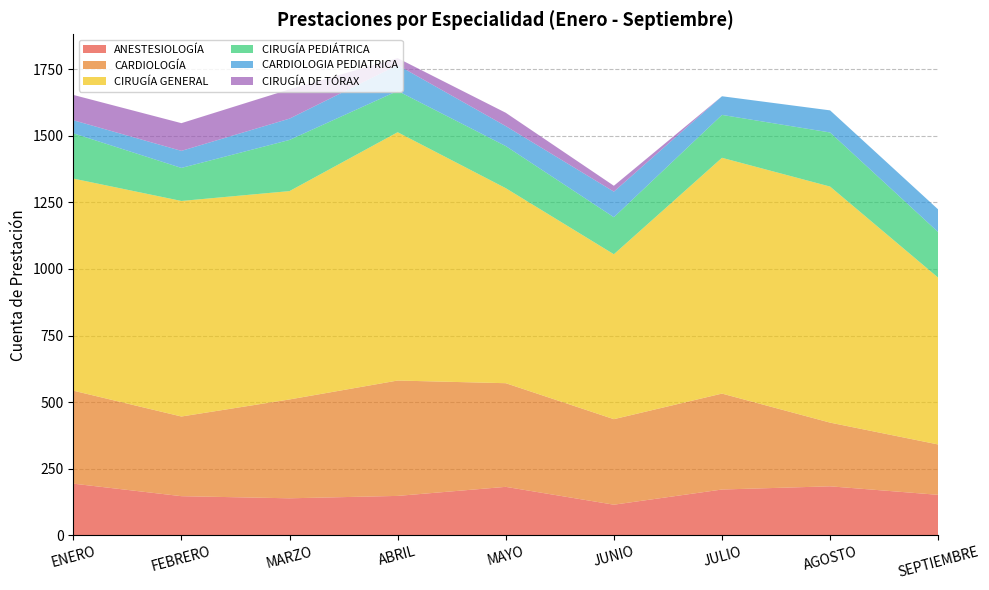

Reading left to right, transcribe all the data shown in this chart.

ANESTESIOLOGÍA: 194	147	139	148	182	115	172	184	152
CARDIOLOGÍA: 349	299	371	433	389	321	360	239	189
CIRUGÍA GENERAL: 796	809	782	932	732	619	885	886	626
CIRUGÍA PEDIÁTRICA: 170	124	192	155	158	139	161	203	171
CARDIOLOGIA PEDIATRICA: 49	64	80	97	75	96	70	83	85
CIRUGÍA DE TÓRAX: 95	104	110	26	50	22	0	0	0